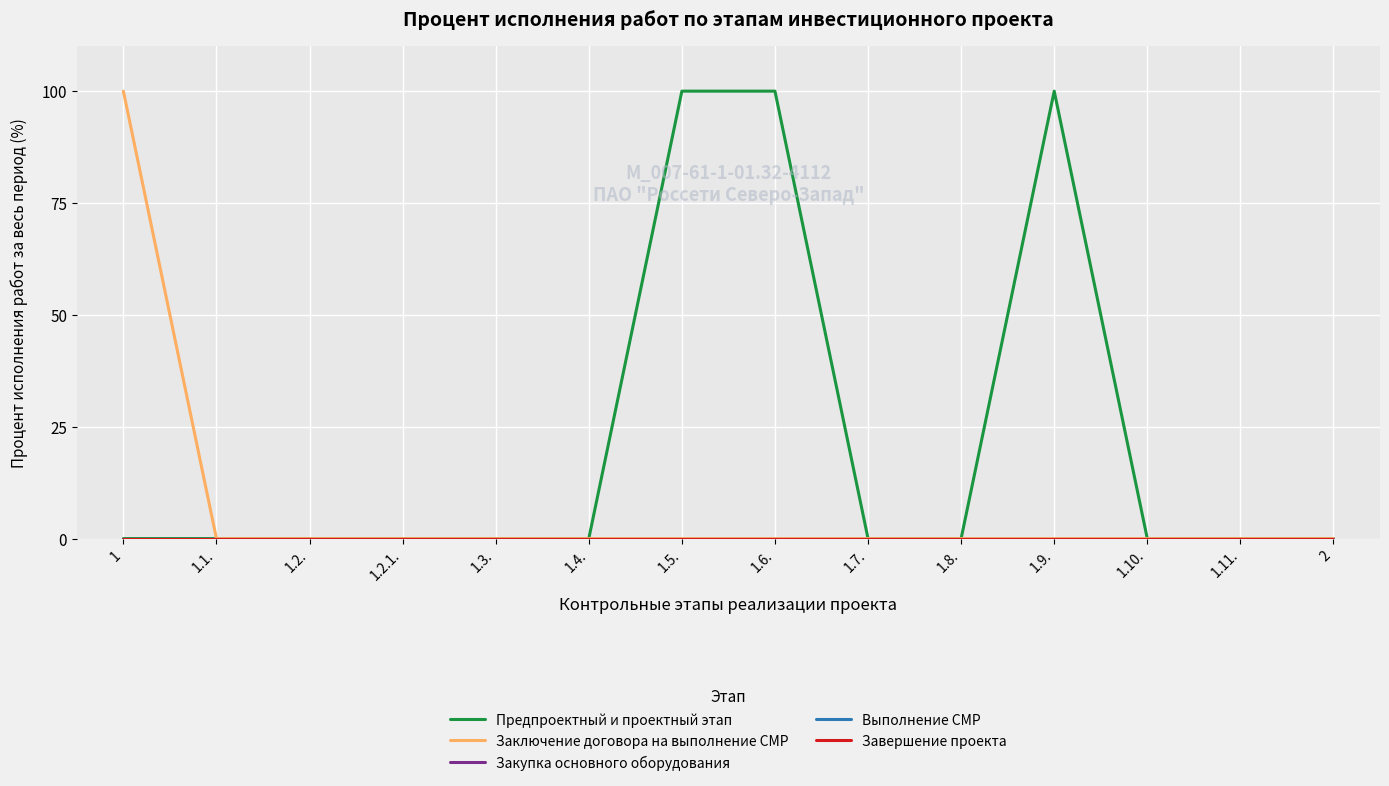

Reading right to left, extract all data points from this chart.

Предпроектный и проектный этап: 2=0	1.11.=0	1.10.=0	1.9.=100	1.8.=0	1.7.=0	1.6.=100	1.5.=100	1.4.=0	1.3.=0	1.2.1.=0	1.2.=0	1.1.=0	1=0
Заключение договора на выполнение СМР: 2=0	1.11.=0	1.10.=0	1.9.=0	1.8.=0	1.7.=0	1.6.=0	1.5.=0	1.4.=0	1.3.=0	1.2.1.=0	1.2.=0	1.1.=0	1=100
Закупка основного оборудования: 2=0	1.11.=0	1.10.=0	1.9.=0	1.8.=0	1.7.=0	1.6.=0	1.5.=0	1.4.=0	1.3.=0	1.2.1.=0	1.2.=0	1.1.=0	1=0
Выполнение СМР: 2=0	1.11.=0	1.10.=0	1.9.=0	1.8.=0	1.7.=0	1.6.=0	1.5.=0	1.4.=0	1.3.=0	1.2.1.=0	1.2.=0	1.1.=0	1=0
Завершение проекта: 2=0	1.11.=0	1.10.=0	1.9.=0	1.8.=0	1.7.=0	1.6.=0	1.5.=0	1.4.=0	1.3.=0	1.2.1.=0	1.2.=0	1.1.=0	1=0